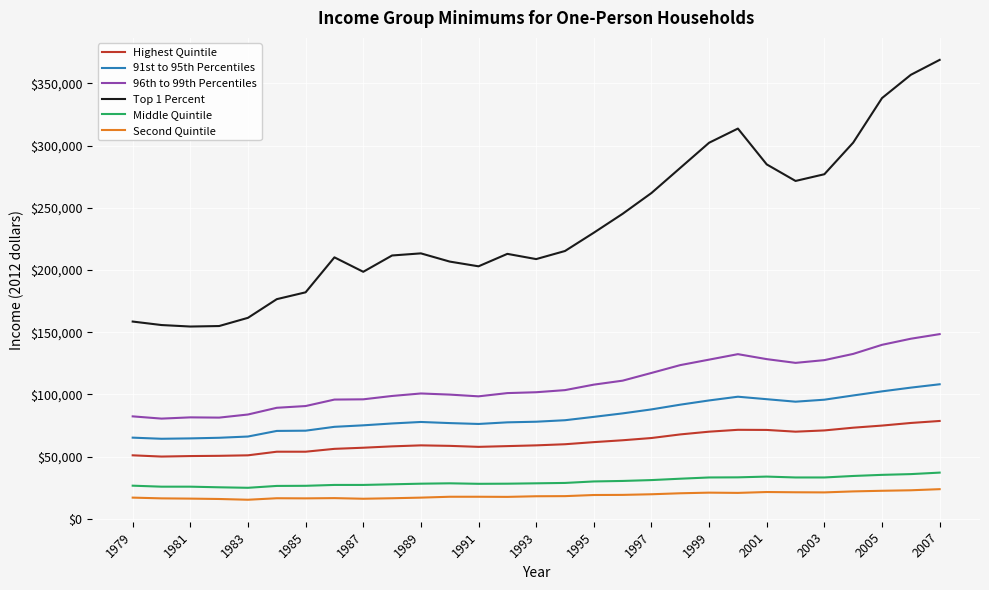

What is the minimum value for Highest Quintile?

50100